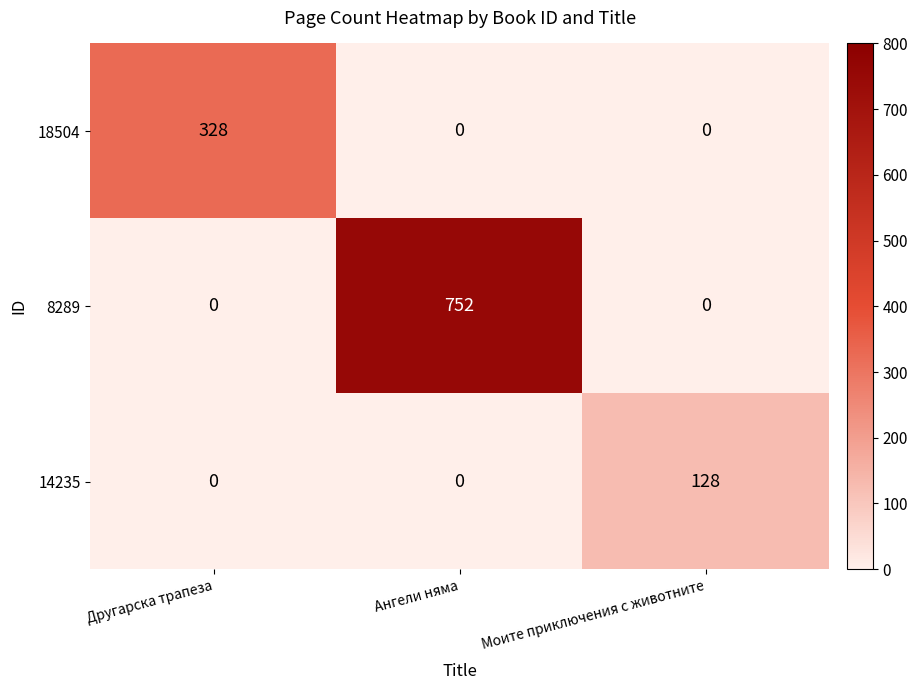

Rank the series by their average value, from highest to lowest.

8289, 18504, 14235